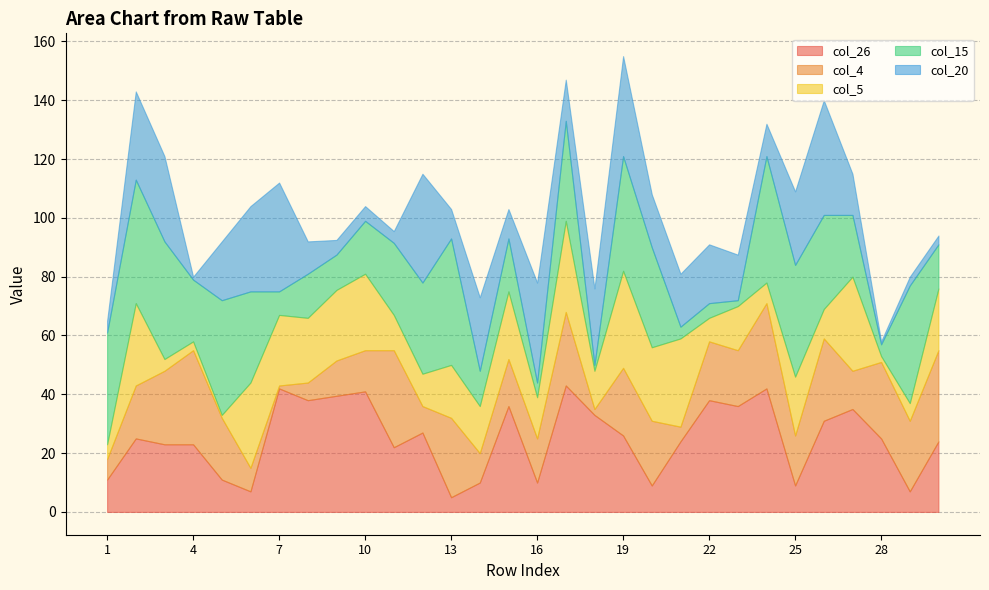

Where is col_4 nearest to the value 500?

11